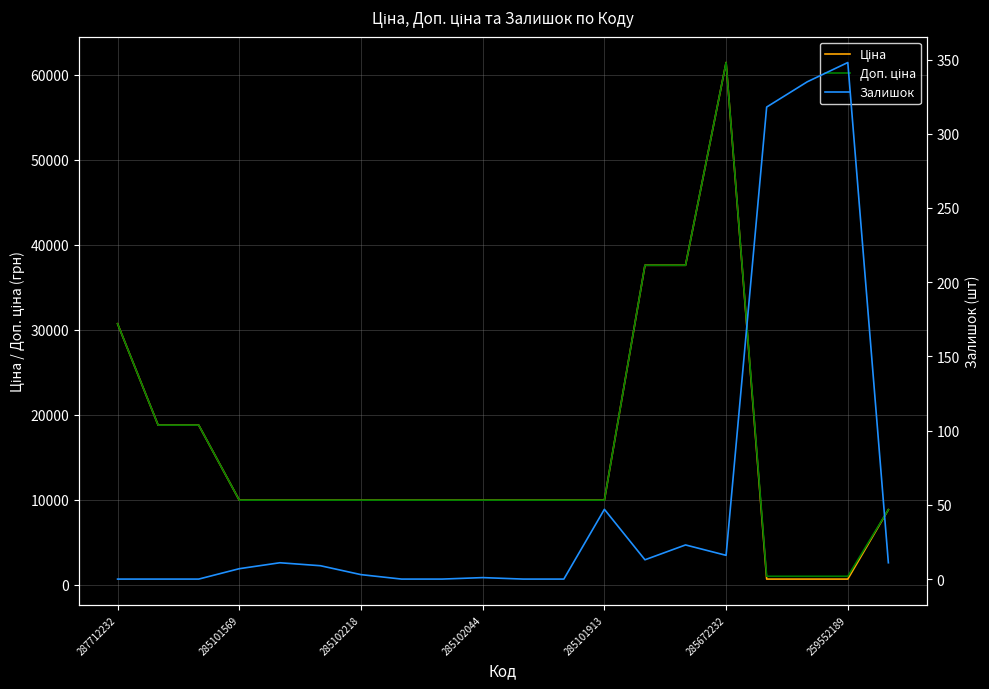

What position from the right is 259552189?

2